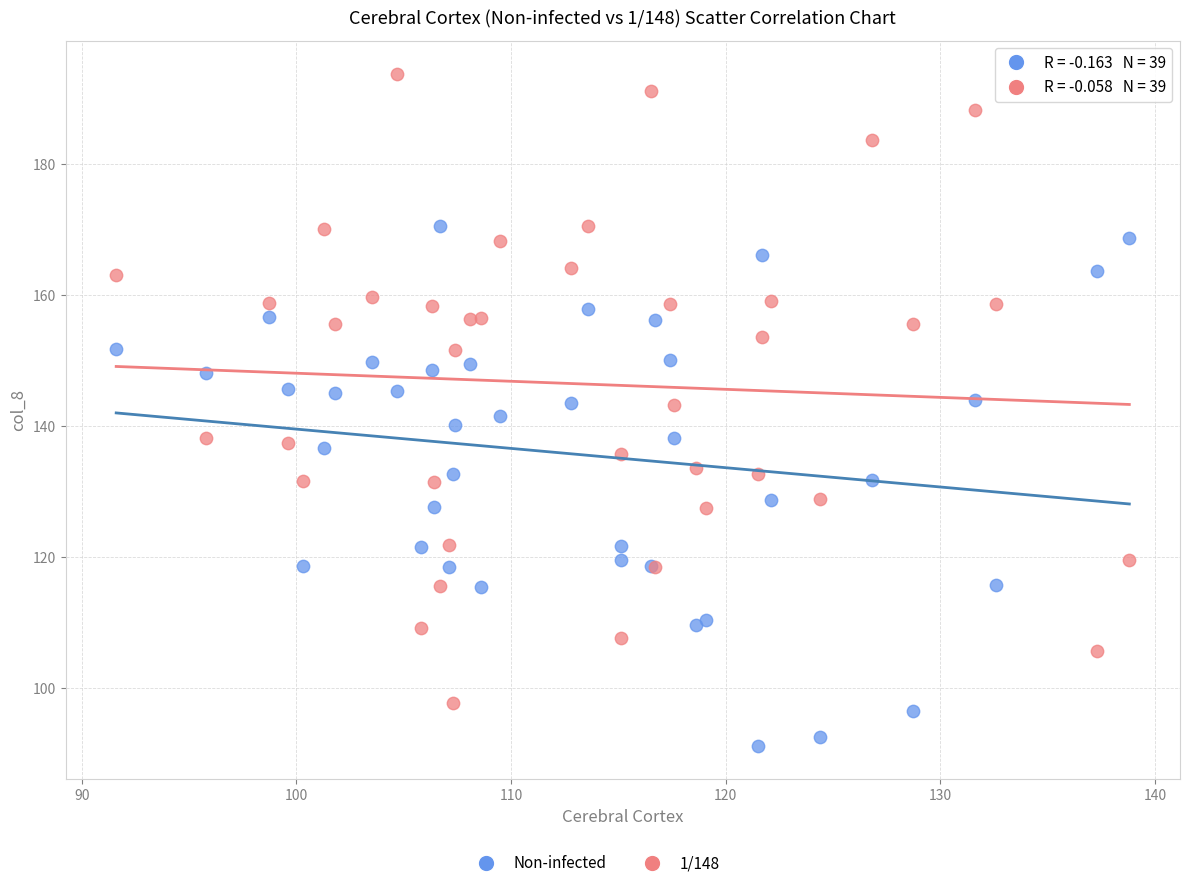

What is the X range (max minus min) for the scatter plot?

47.2